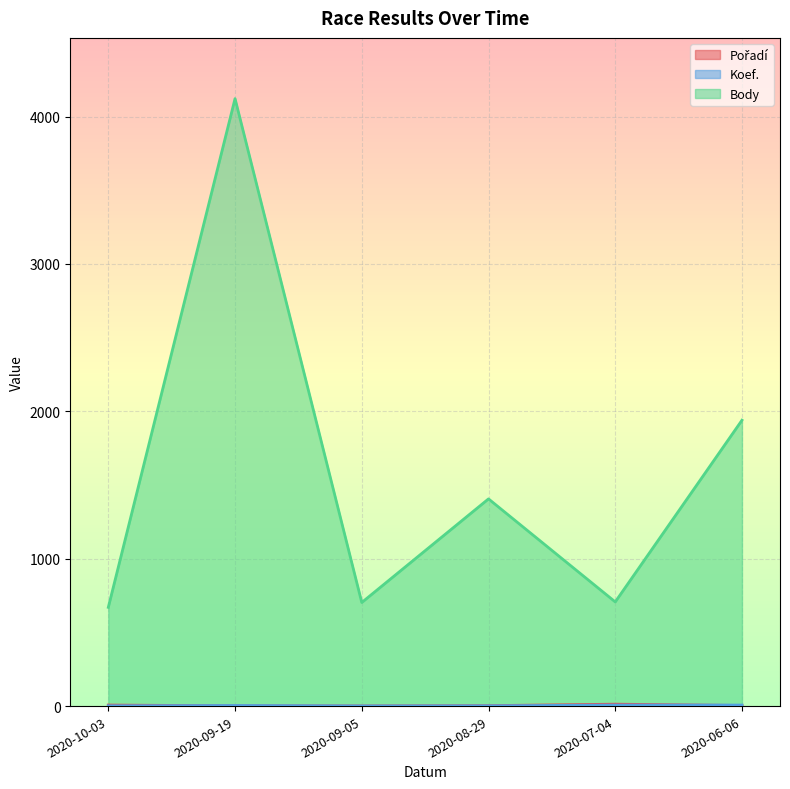

Reading left to right, extract all data points from this chart.

Pořadí: 7	2	1	3	13	4
Koef.: 2	4	1	2	7	7
Body: 670	4122	703	1406	707	1940